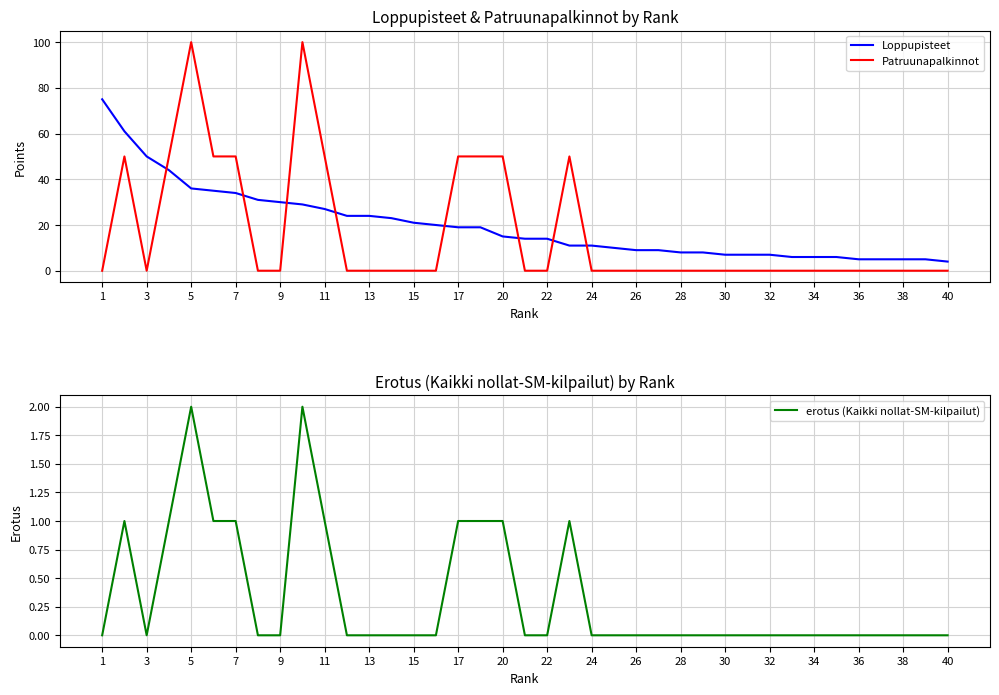

True or false: Patruunapalkinnot has a value of 50 at 7.

True